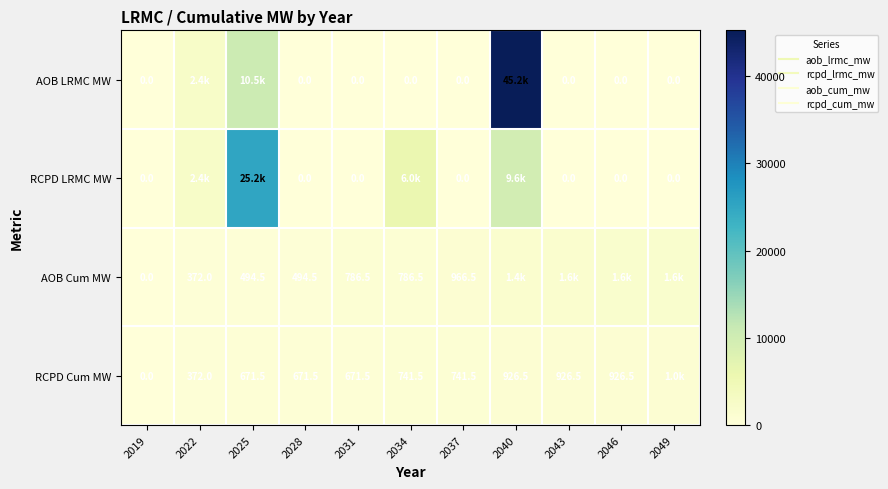

What is the spread (max minus min) of values at 2037?

966.5